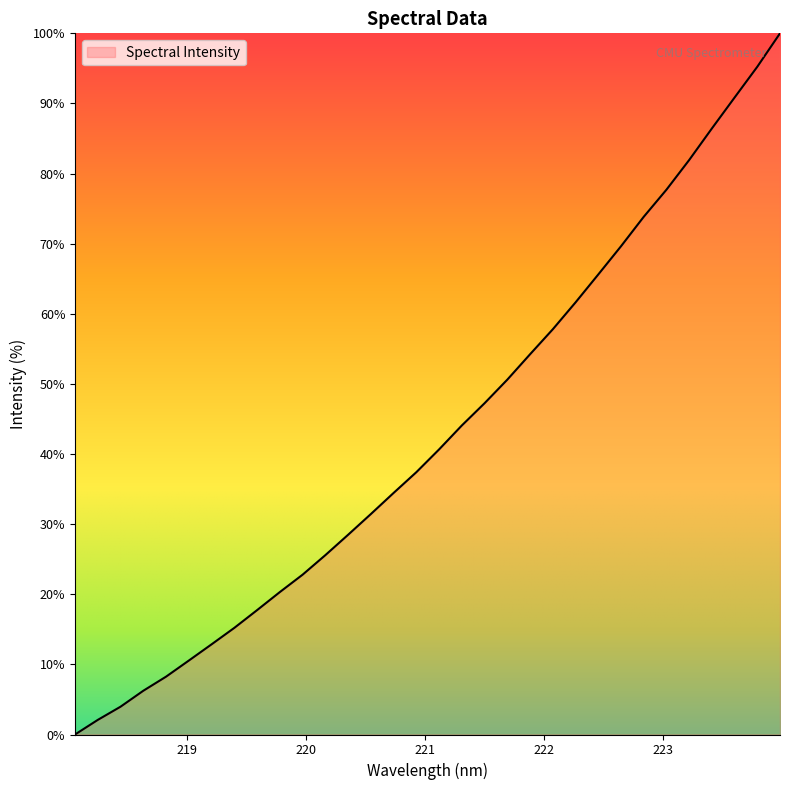

What is the maximum value shown in the chart?

100.0